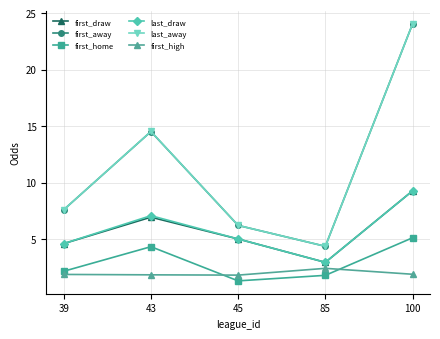

At how many categories does at least one series exceed 11?

2